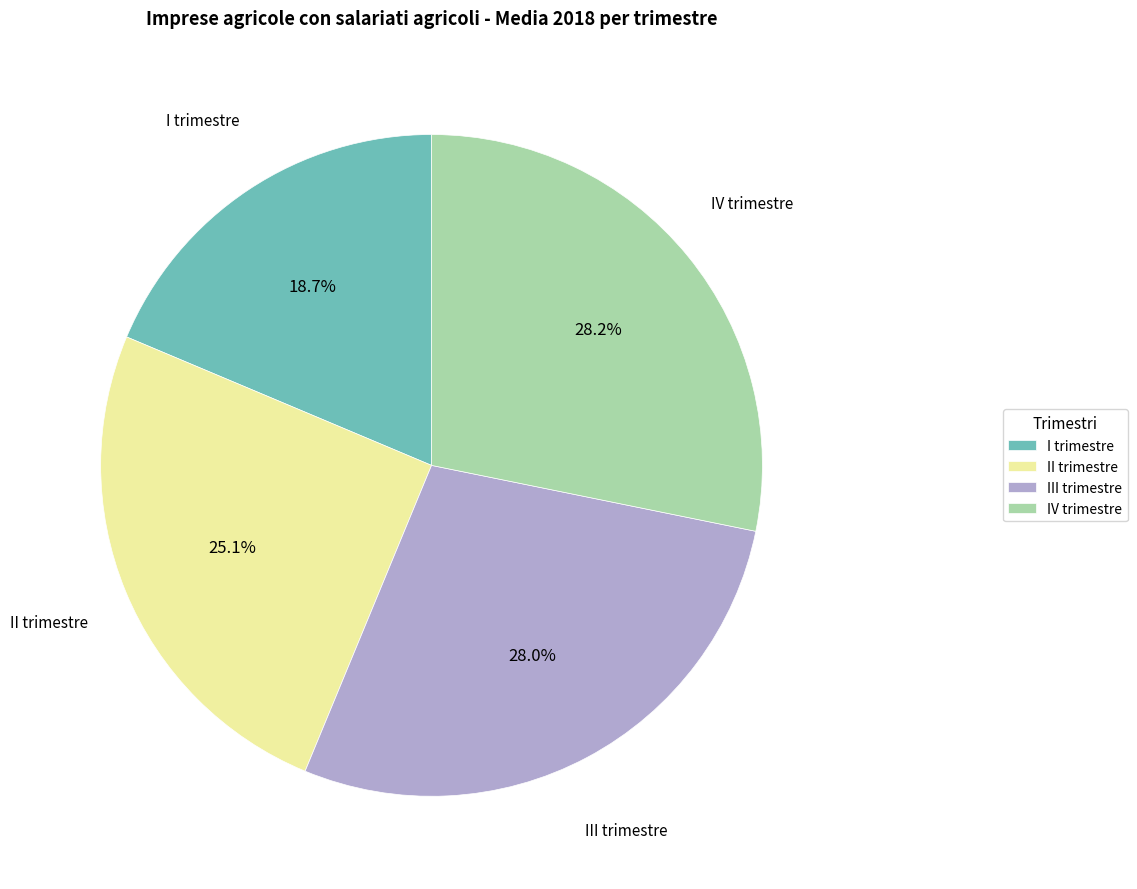

True or false: III trimestre accounts for 28% of the total.

True